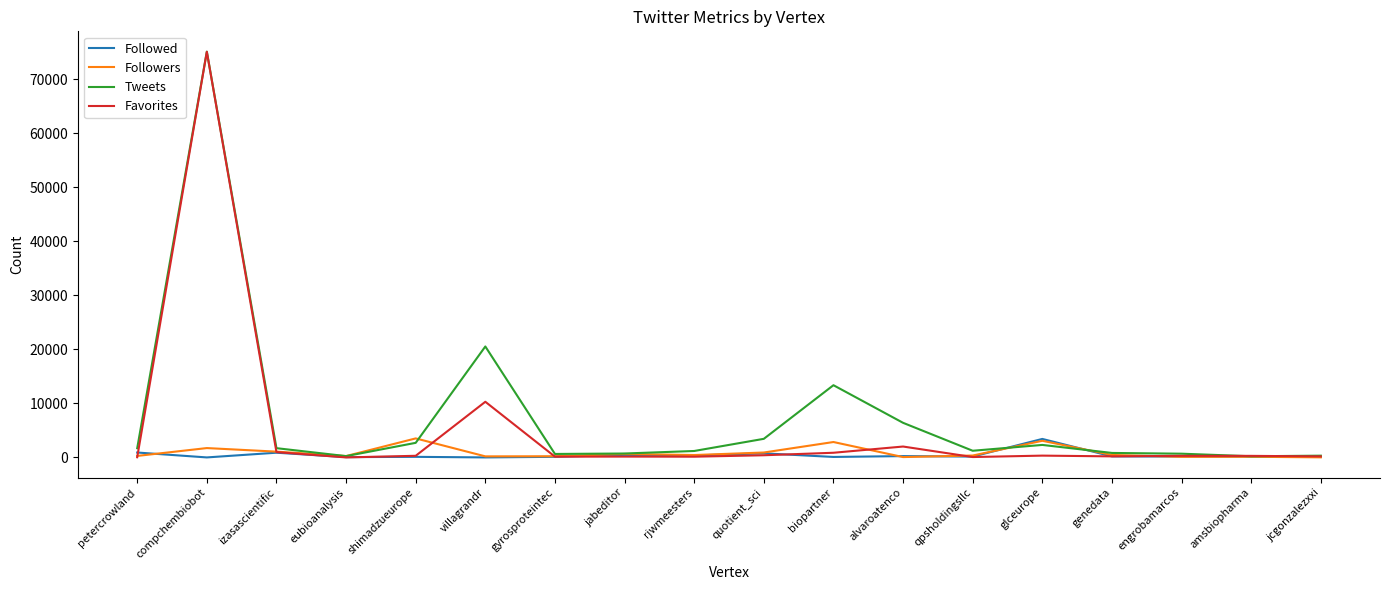

Where is Favorites nearest to the value 37523?

villagrandr